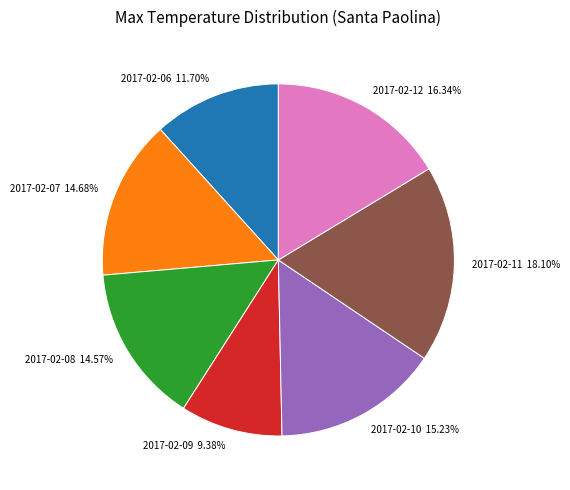

Does 2017-02-06 represent more than half of the total?

No